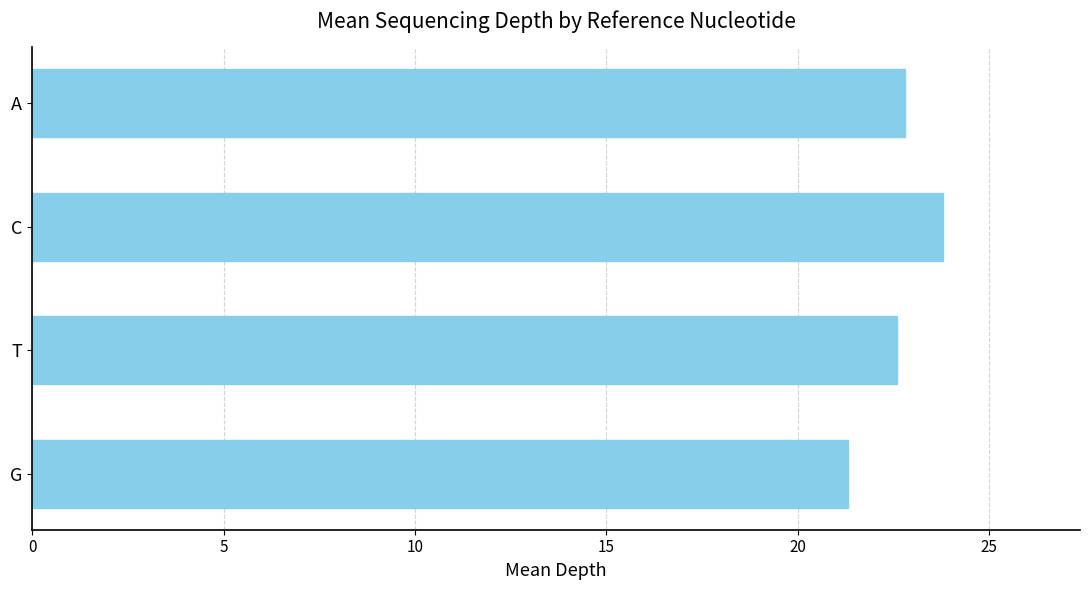

How many bars are there in total?

4